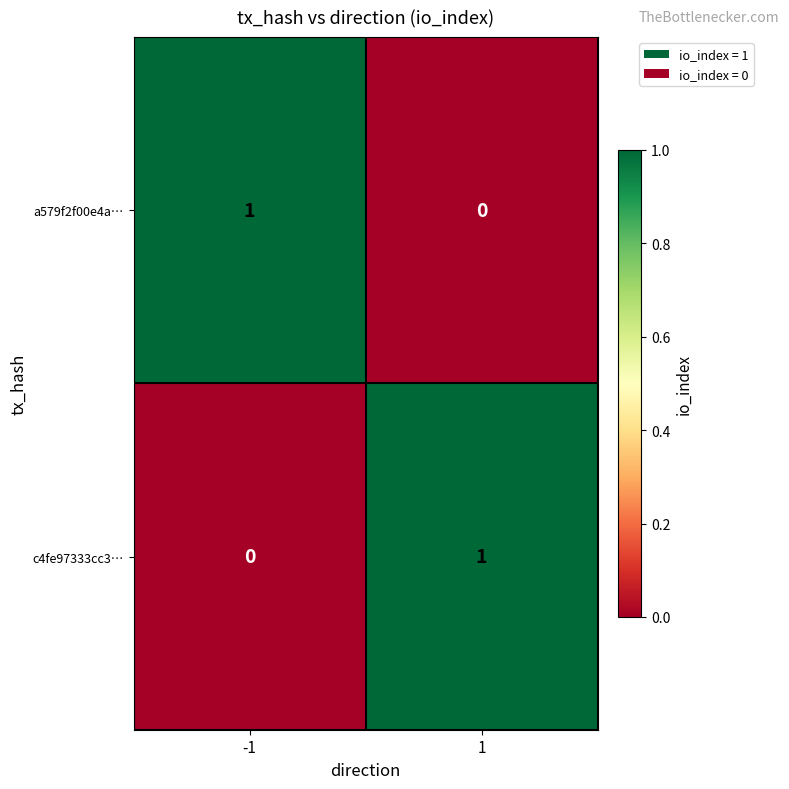

Reading left to right, extract all data points from this chart.

a579f2f00e4a…: -1=1	1=0
c4fe97333cc3…: -1=0	1=1